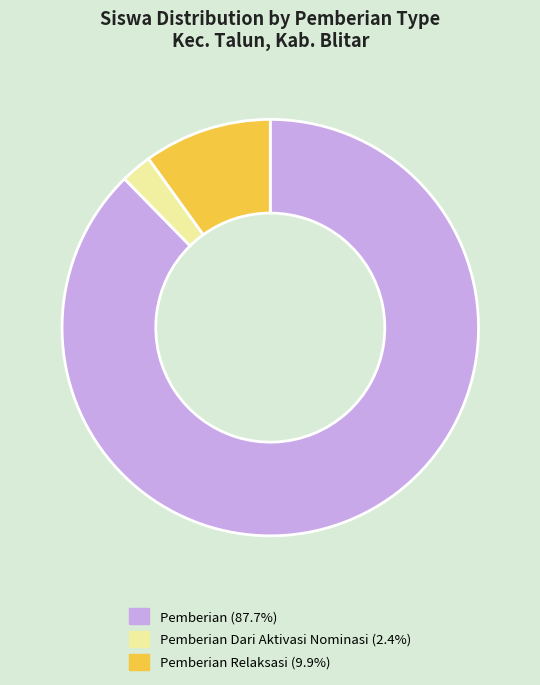

Is there a majority slice in this chart?

Yes